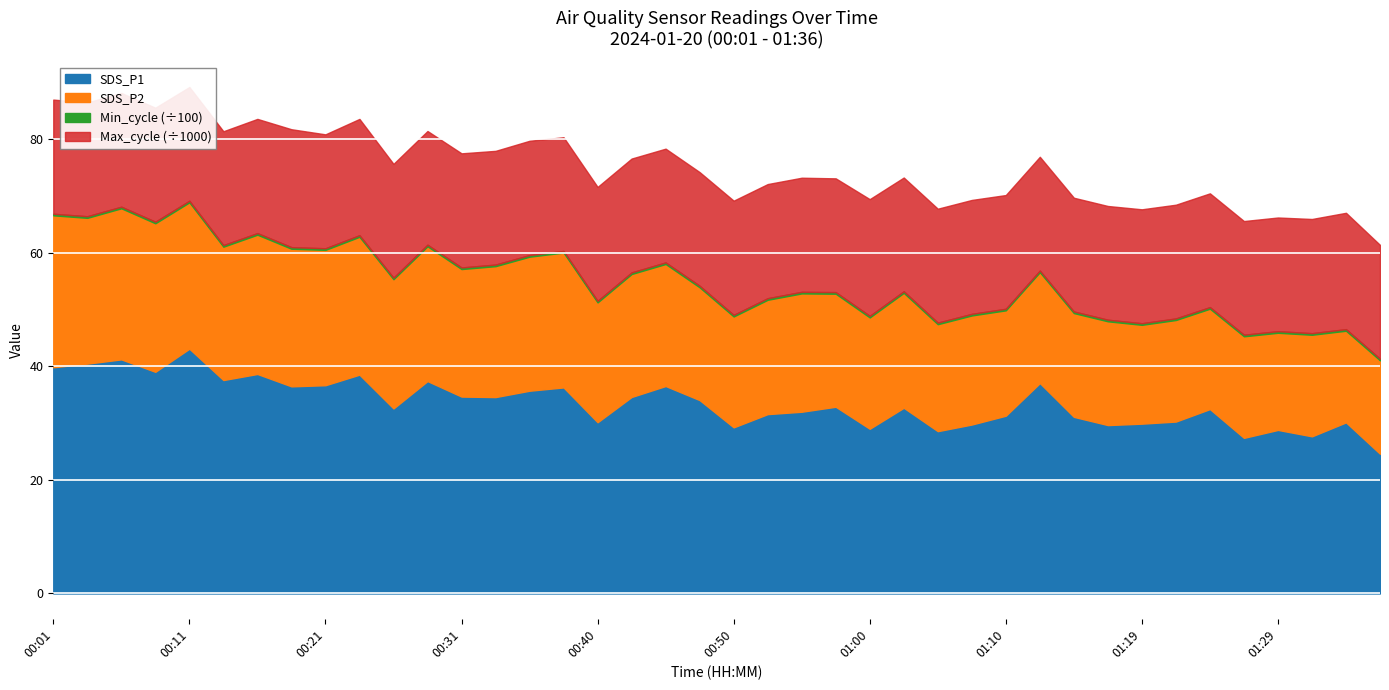

Between 00:01 and 00:16, which is larger?

00:01